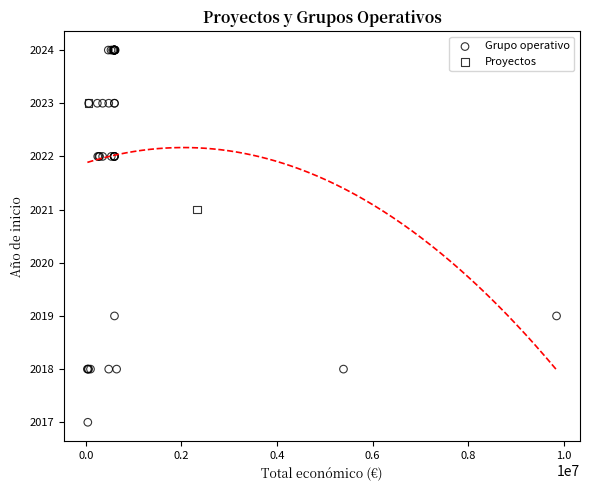

What are all the series names shown in the legend?

Grupo operativo, Proyectos